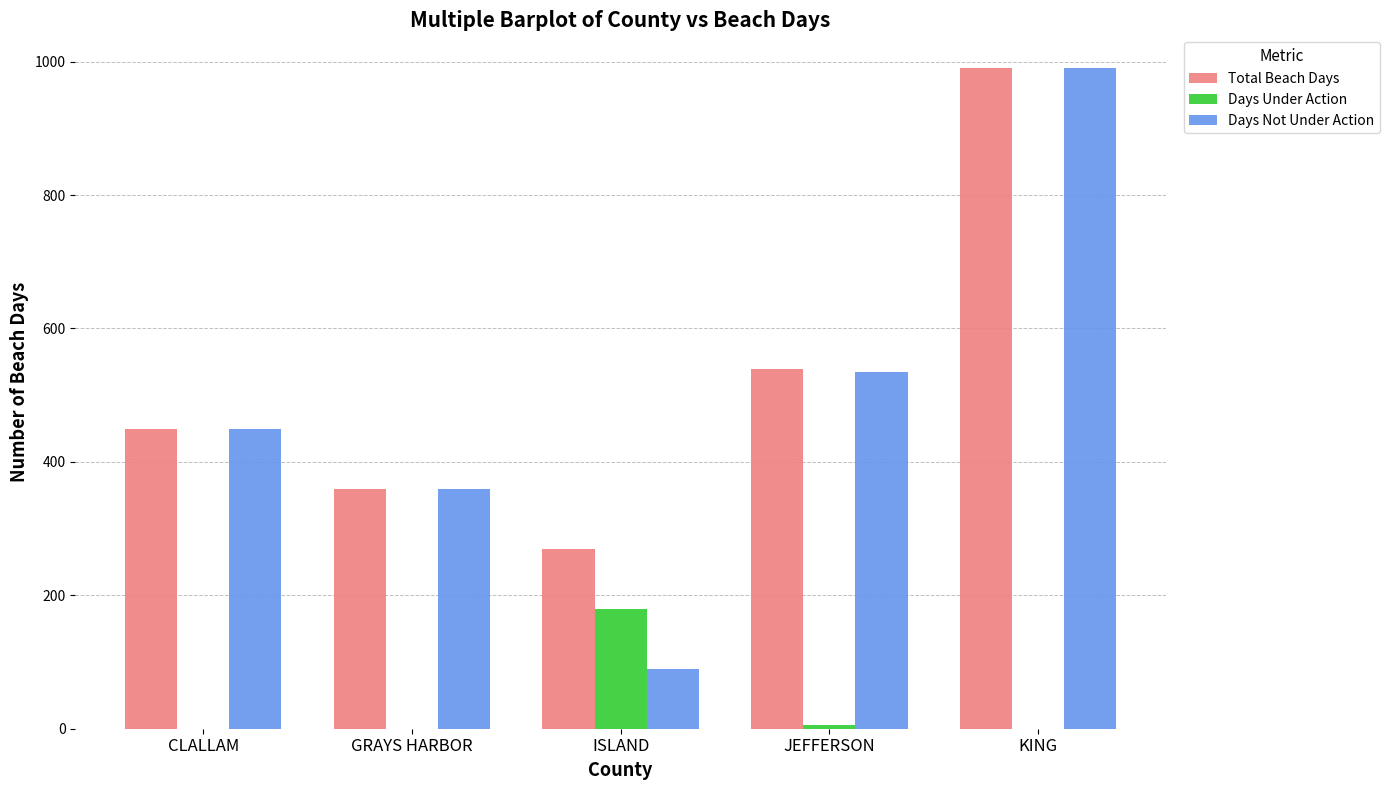

Which series changed the most between GRAYS HARBOR and ISLAND?

Days Not Under Action